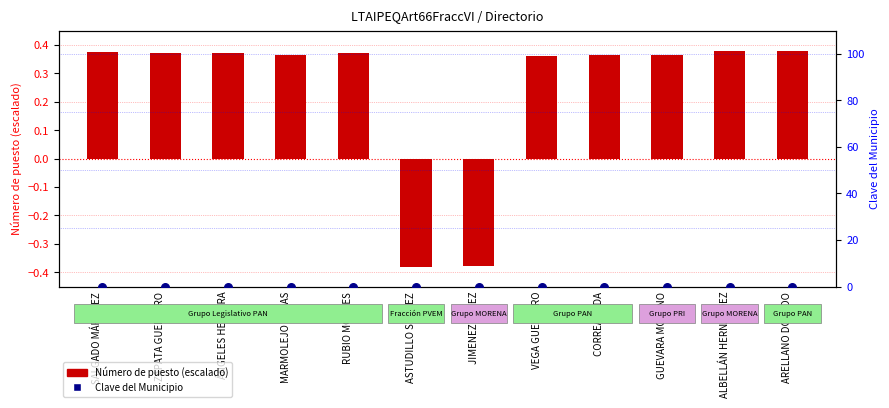

Which series has the largest Y range (max minus min)?

Número de puesto (escalado)